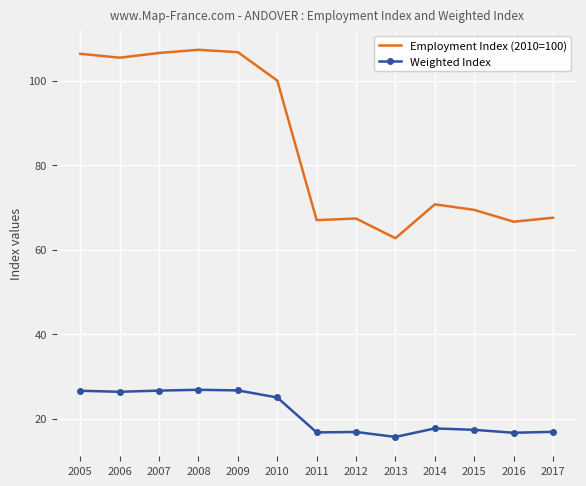

Which category has the lowest value in the Employment Index (2010=100) series?

2013